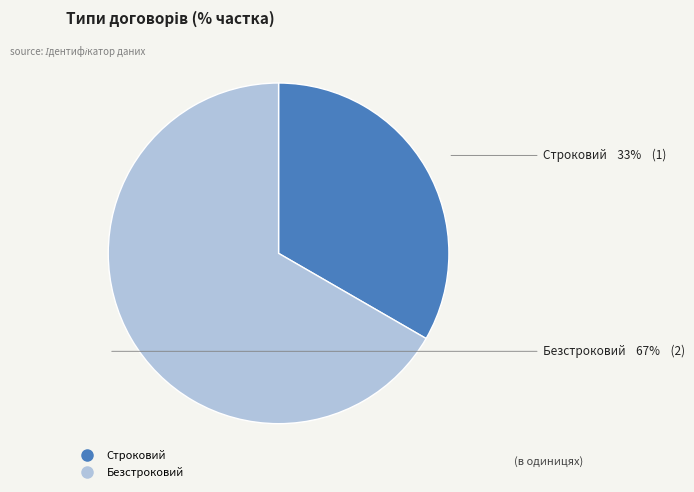

Which category accounts for the majority?

Безстроковий